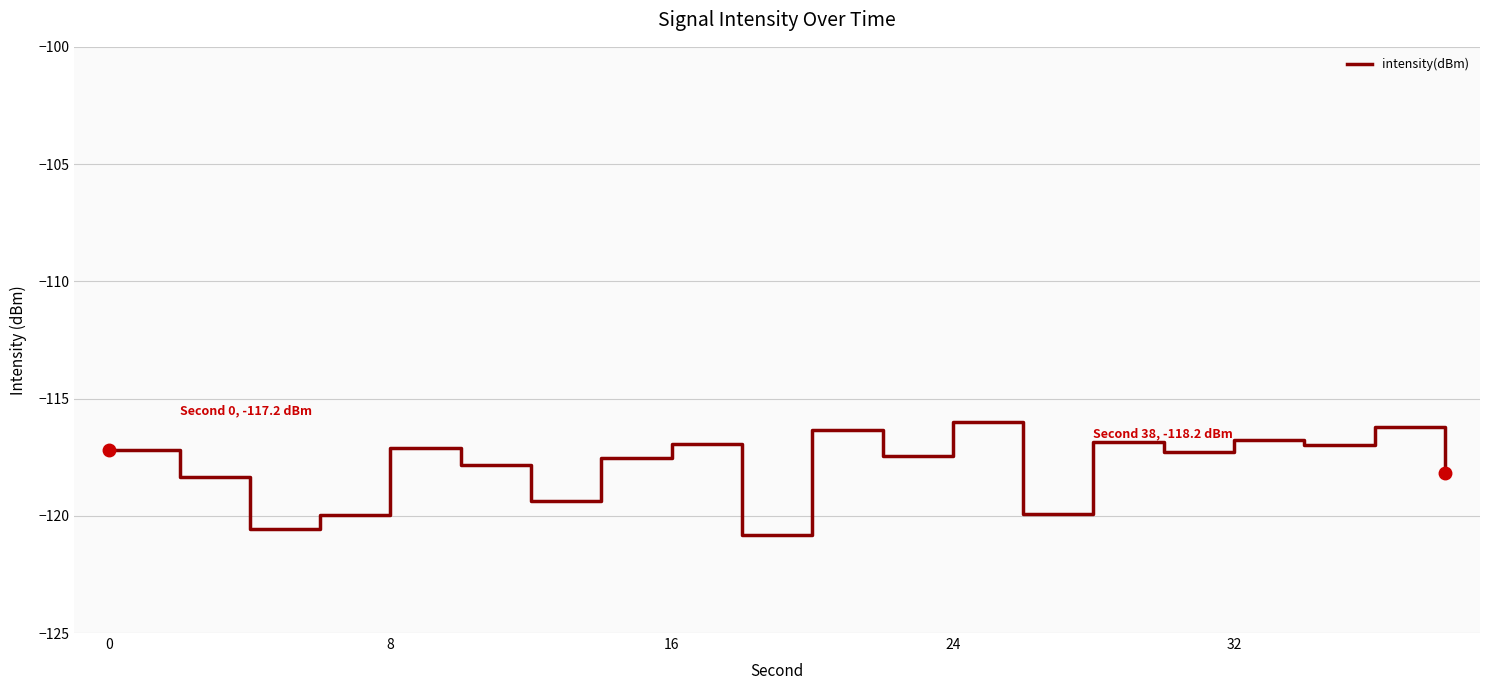

What is the smallest value displayed?

-120.8